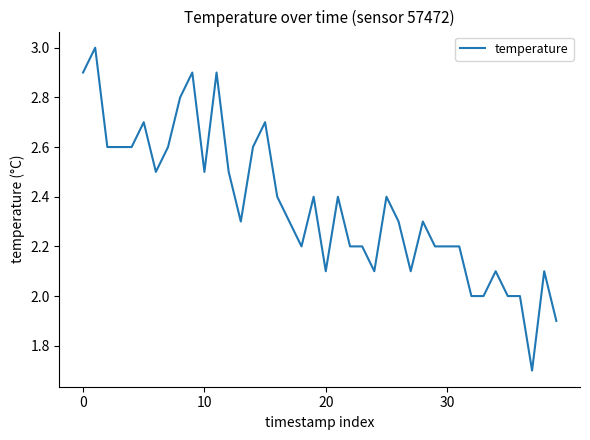

What is the maximum value shown in the chart?

3.0